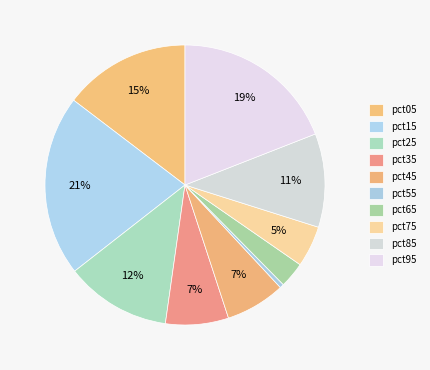

To the nearest percent, what portion does pct65 represent?

3%